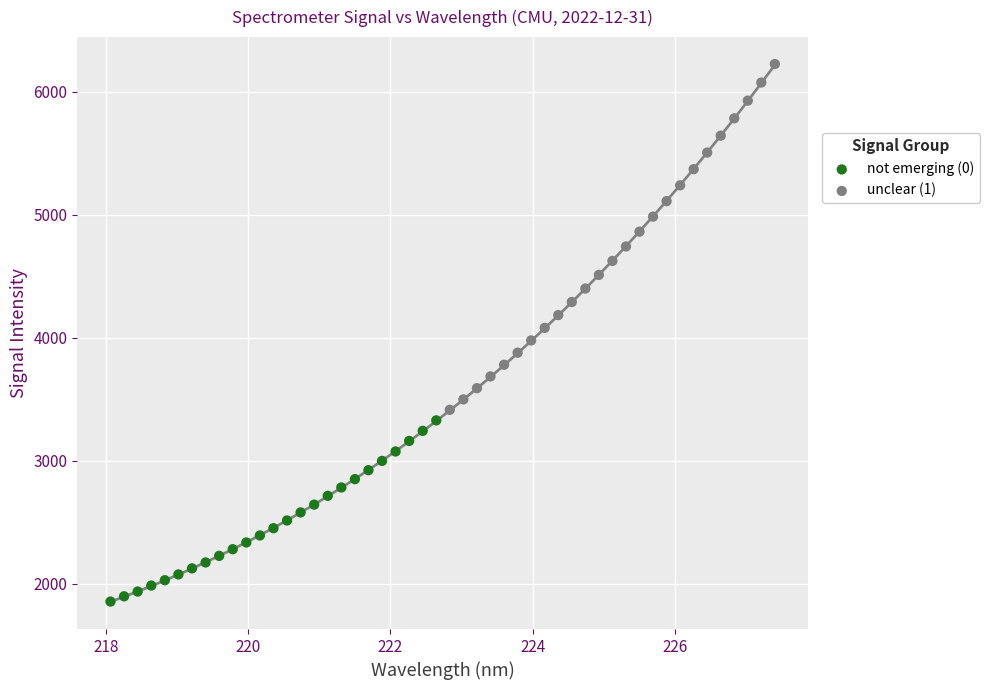

What are all the series names shown in the legend?

not emerging (0), unclear (1)